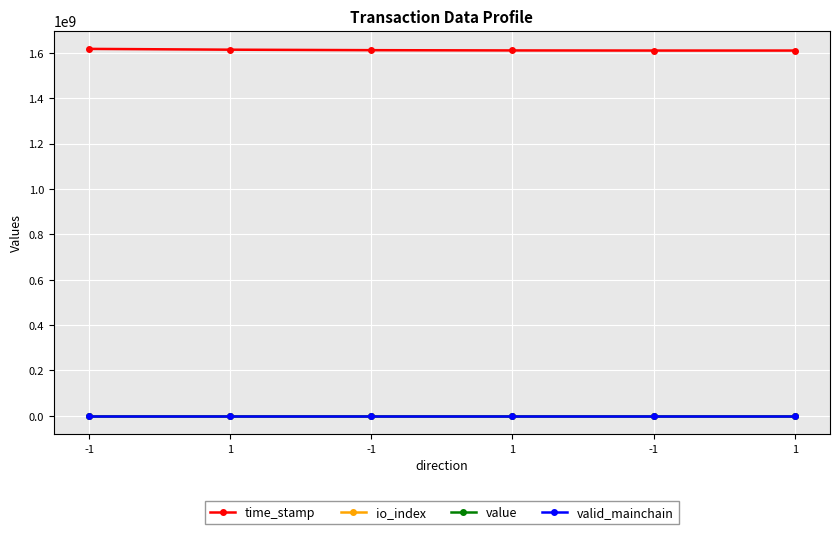

At which category is the sum across all series the highest?

-1